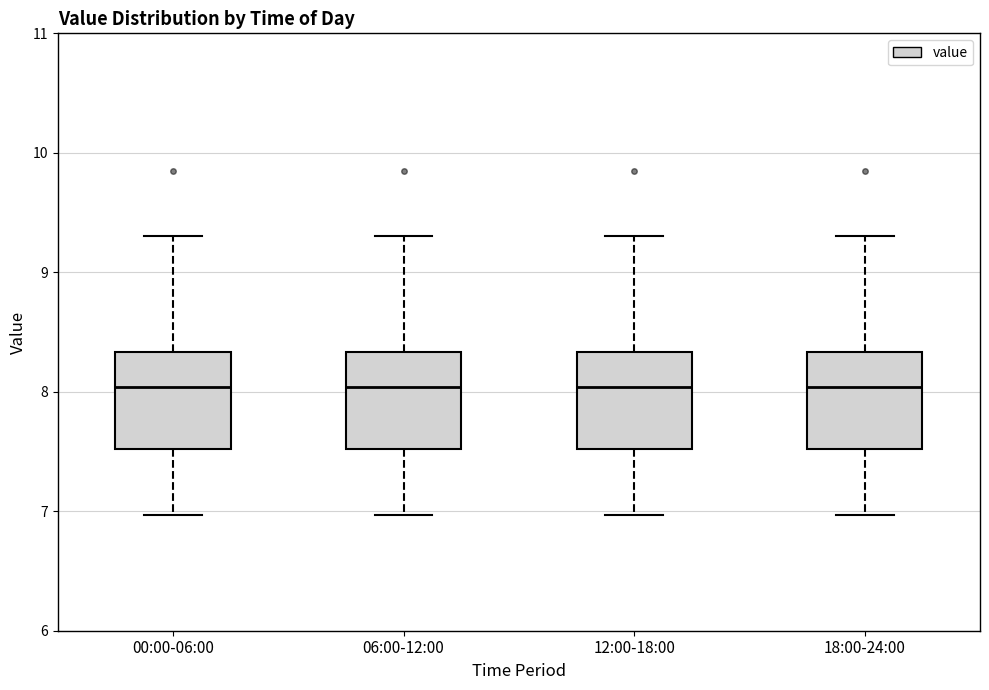

Reading left to right, transcribe this box plot: for each box, give where its median line is, the range the box spans, and where its two whiskers end, as read against the y-axis. The values are not printed on the chart, so give them approximately, as read against the axis.

00:00-06:00: median 8.0, box 7.5 to 8.3, whiskers 7.0 to 9.3
06:00-12:00: median 8.0, box 7.5 to 8.3, whiskers 7.0 to 9.3
12:00-18:00: median 8.0, box 7.5 to 8.3, whiskers 7.0 to 9.3
18:00-24:00: median 8.0, box 7.5 to 8.3, whiskers 7.0 to 9.3